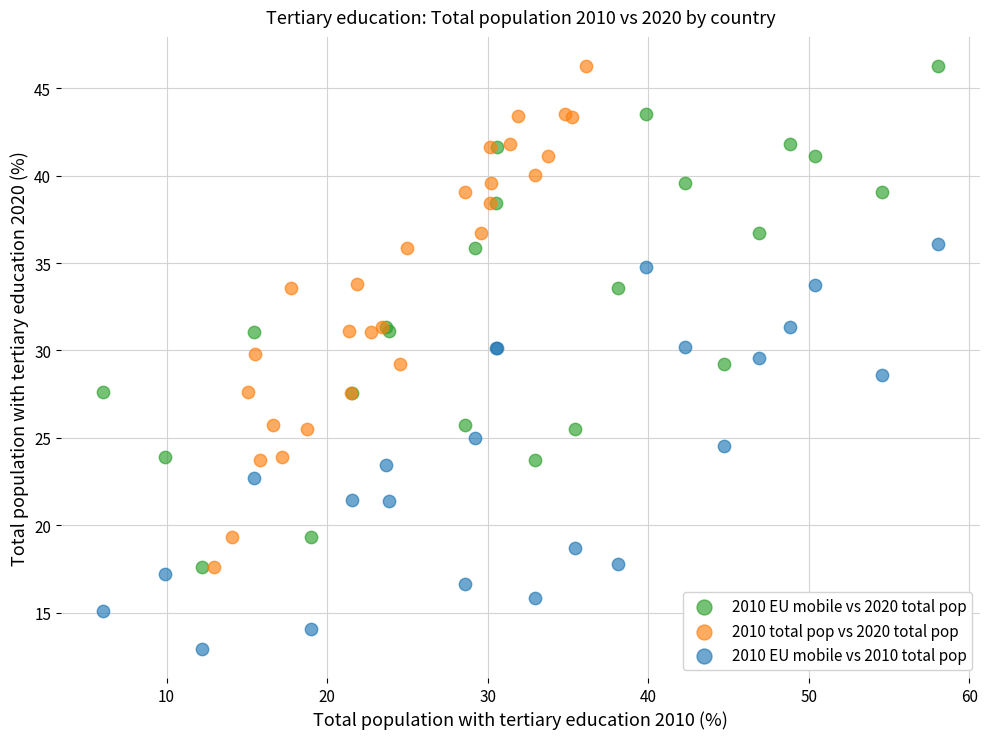

Which series contains the lowest Y value?

2010 EU mobile vs 2010 total pop